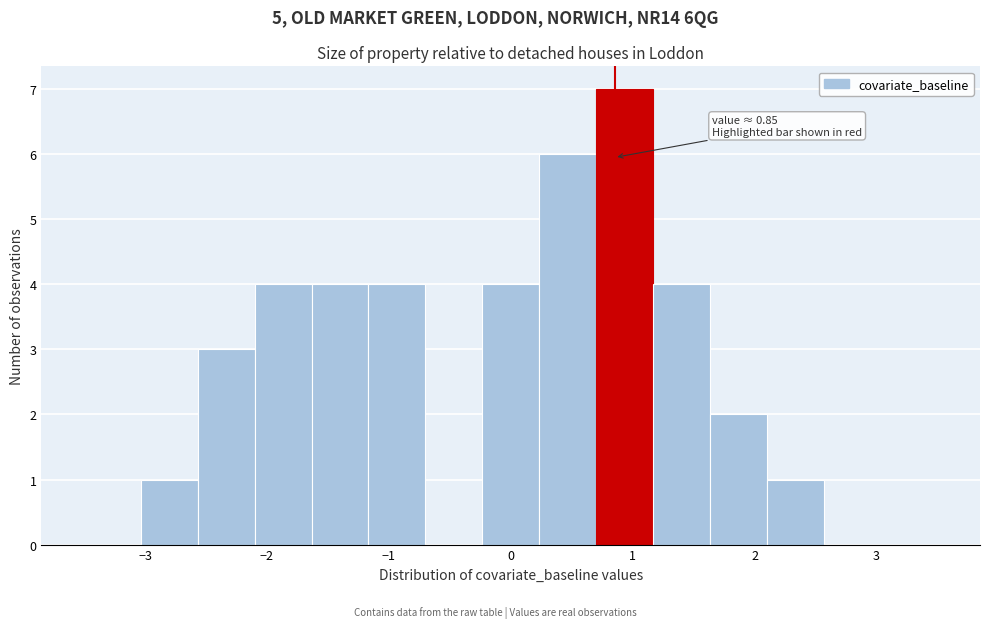

Over which range of the x-axis is the bar tallest?

0.7 to 1.2